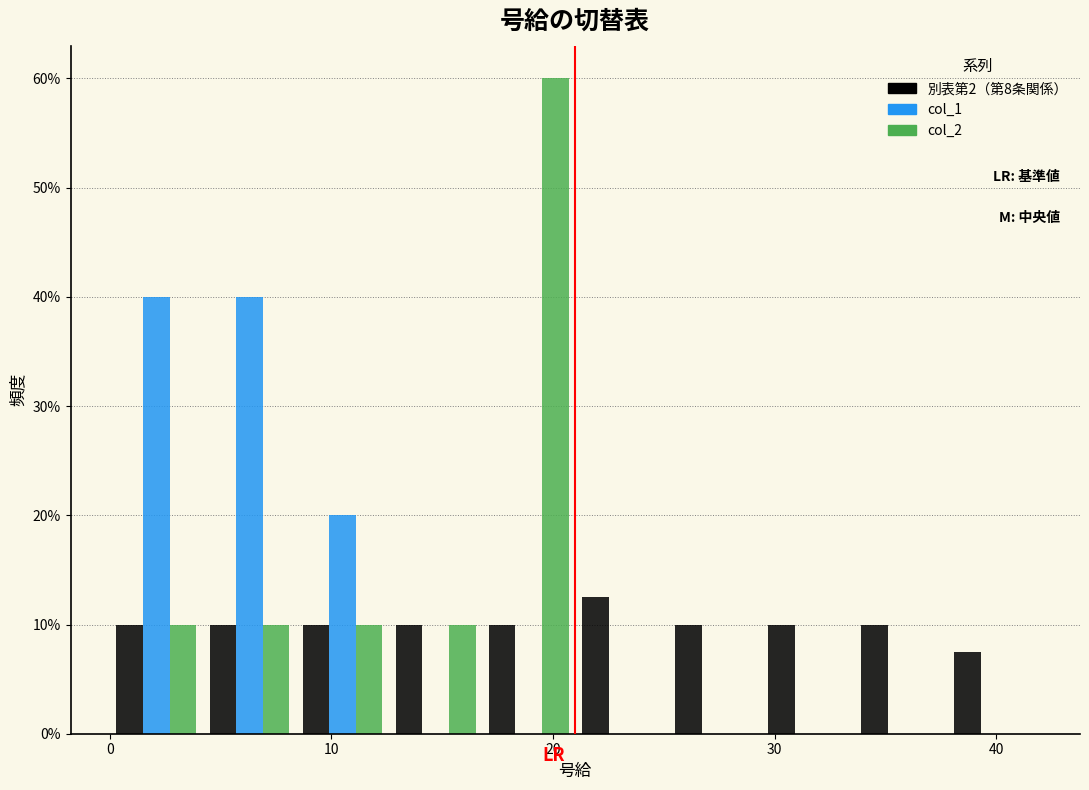

What is the height of the 別表第2（第8条関係） bar covering 37.8 to 42.0 on the x-axis? Neither the bar edges nor the heights are printed on the chart, so give them approximately, as read against the axes.

8